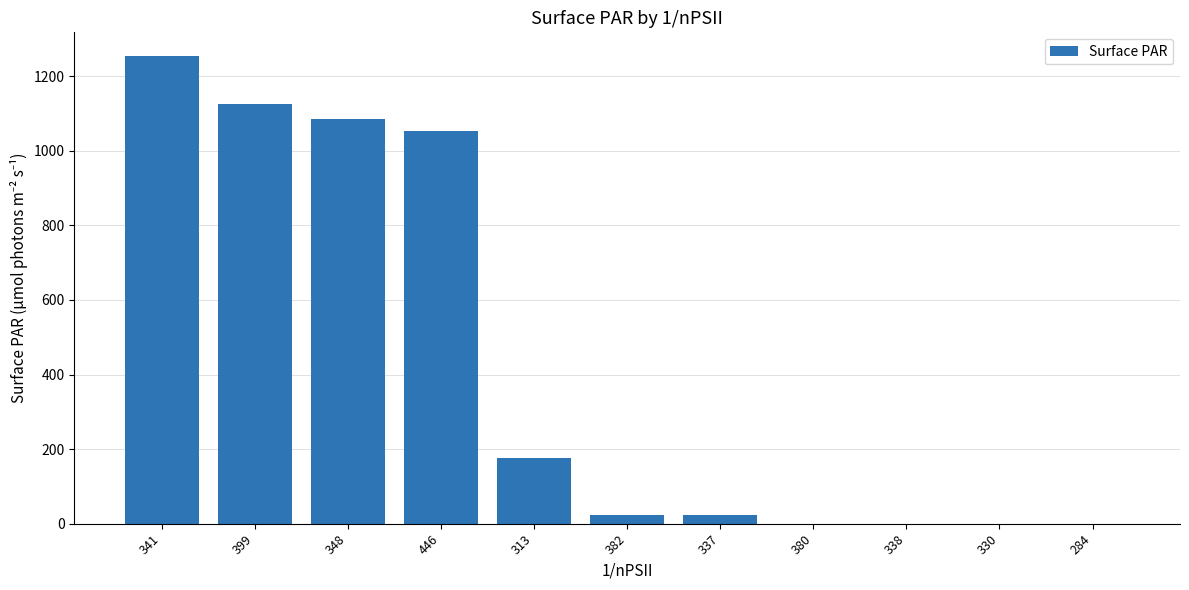

Reading left to right, extract all data points from this chart.

1255	1125	1085	1054	175	24	24	0	0	0	0